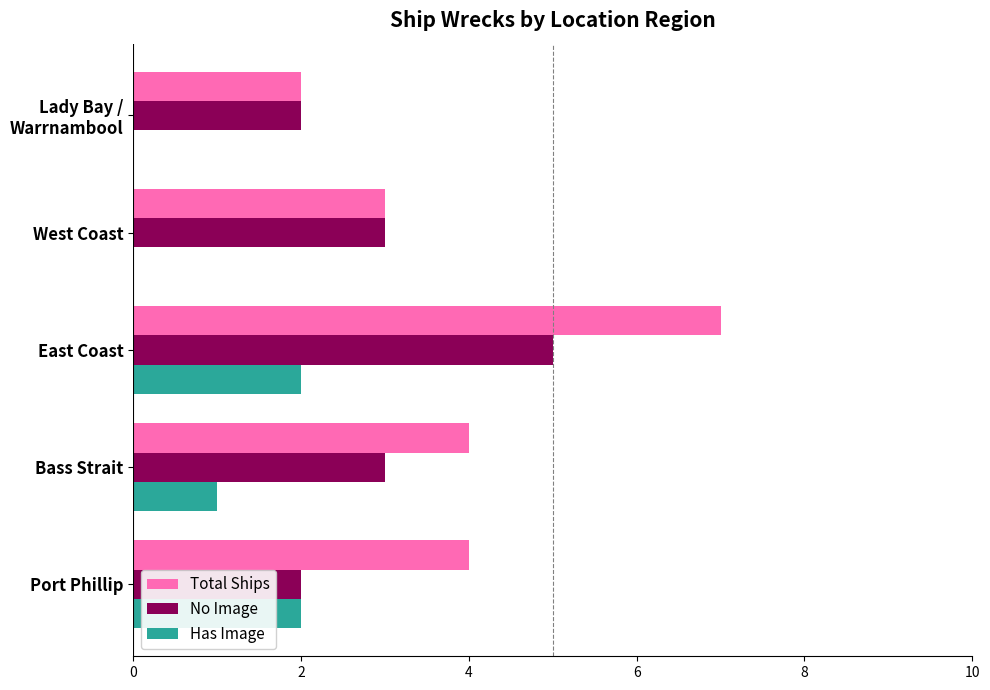

Is it true that Has Image equals 1 at Bass Strait?

True